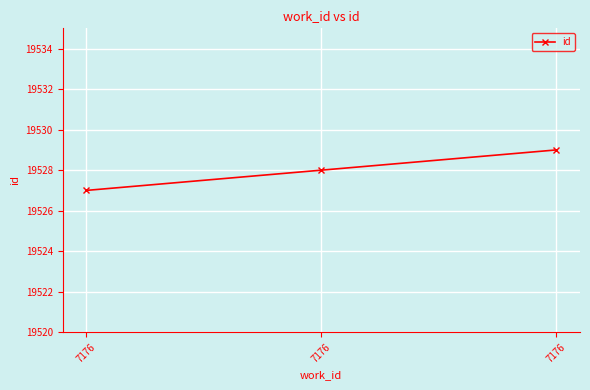

List the labels in order of value, smallest first.

7176, 7176, 7176